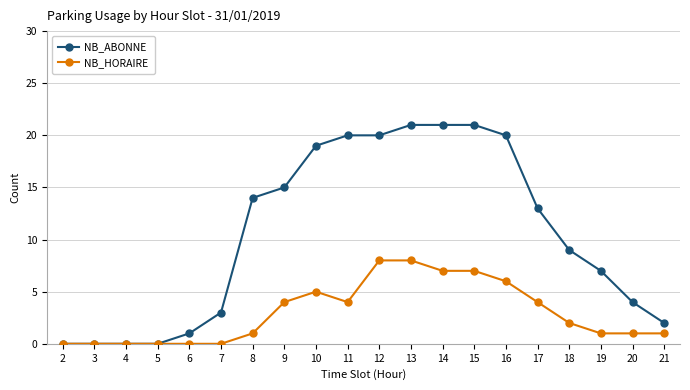

What is the value of the NB_HORAIRE point at the 11th from the left?

8